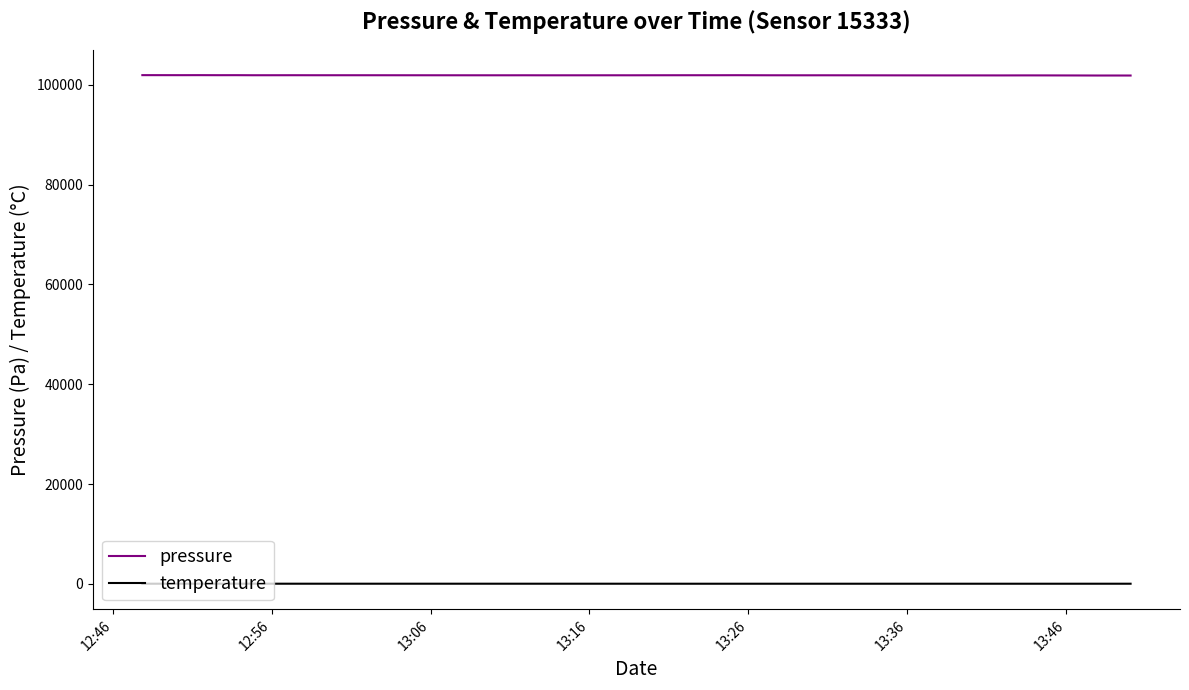

Which series has the largest range (max minus min)?

pressure